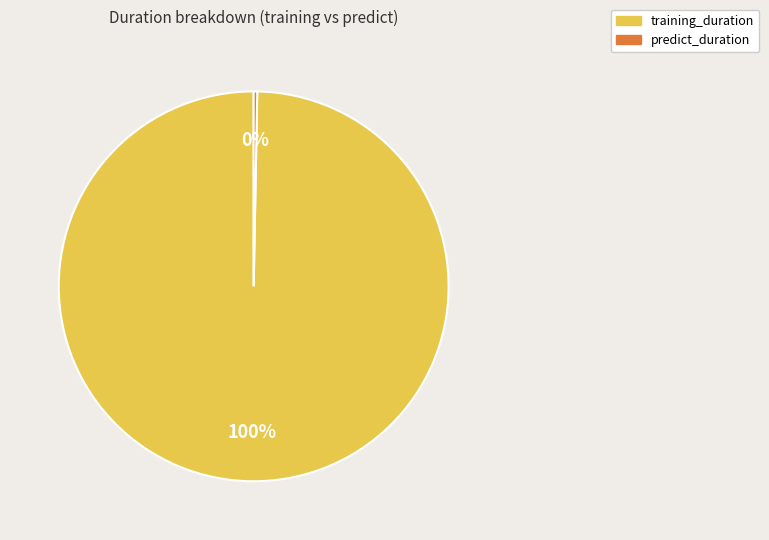

What is the ratio of the value at training_duration to the value at predict_duration?

339.0